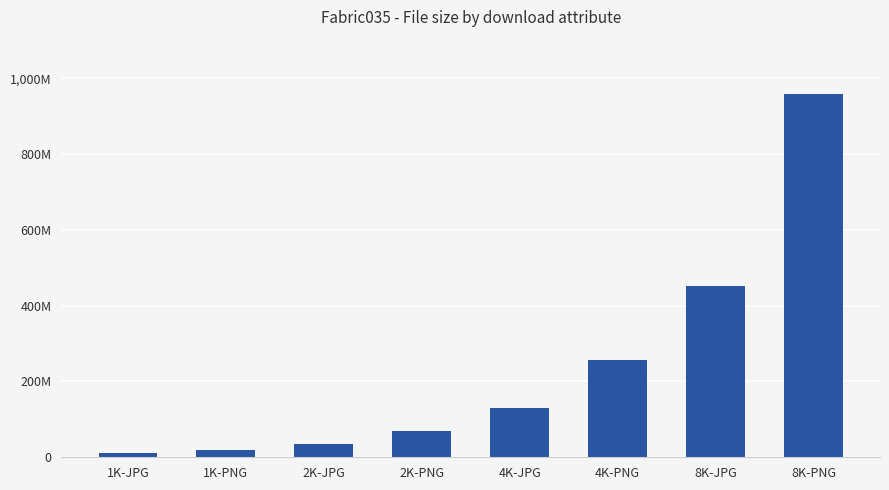

Does the chart contain stacked bars?

No